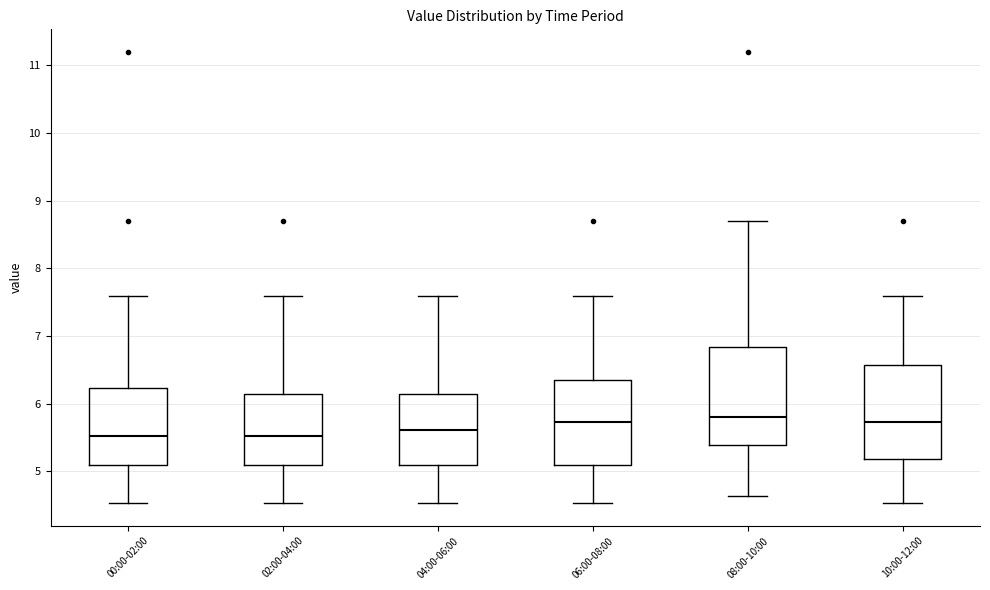

Reading left to right, read every box against the y-axis: the position of its median line, the range the box covers, and the ends of its whiskers. The values are not printed on the chart, so give them approximately, as read against the axis.

00:00-02:00: median 5.5, box 5.1 to 6.2, whiskers 4.5 to 7.6
02:00-04:00: median 5.5, box 5.1 to 6.1, whiskers 4.5 to 7.6
04:00-06:00: median 5.6, box 5.1 to 6.1, whiskers 4.5 to 7.6
06:00-08:00: median 5.7, box 5.1 to 6.4, whiskers 4.5 to 7.6
08:00-10:00: median 5.8, box 5.4 to 6.8, whiskers 4.6 to 8.7
10:00-12:00: median 5.7, box 5.2 to 6.6, whiskers 4.5 to 7.6